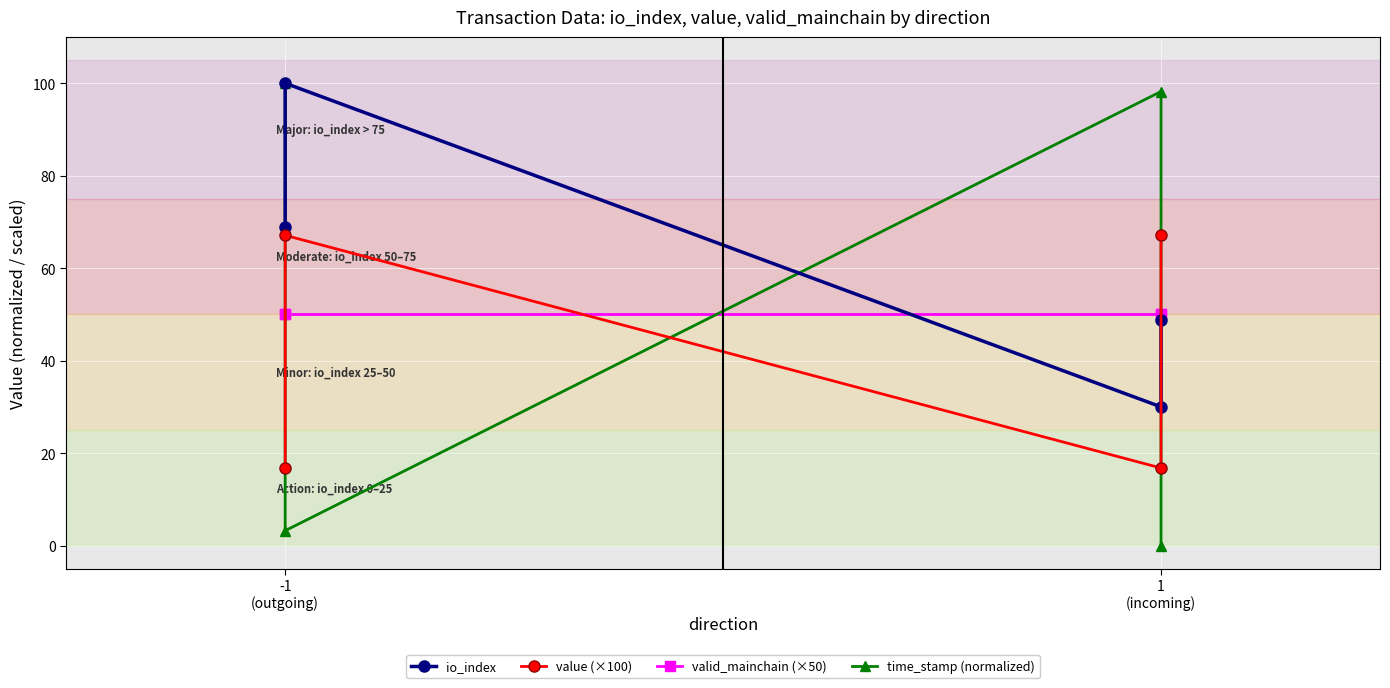

Is it true that io_index equals 15.1 at -1
(outgoing)?

False